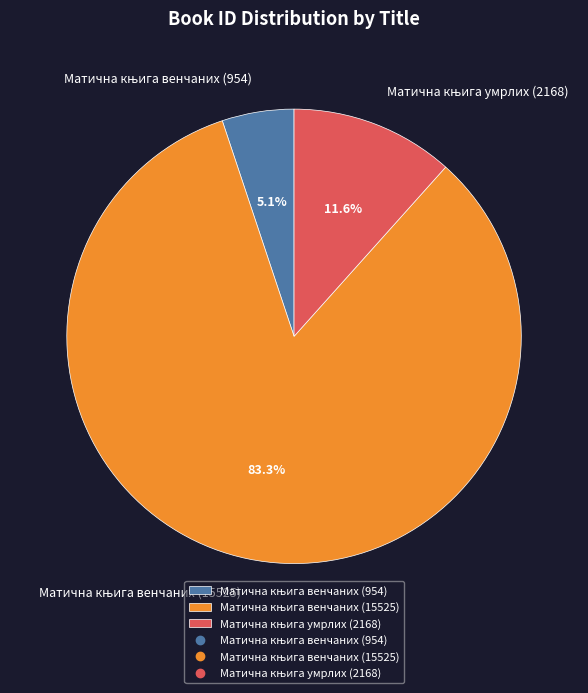

How many segments does this pie chart have?

3